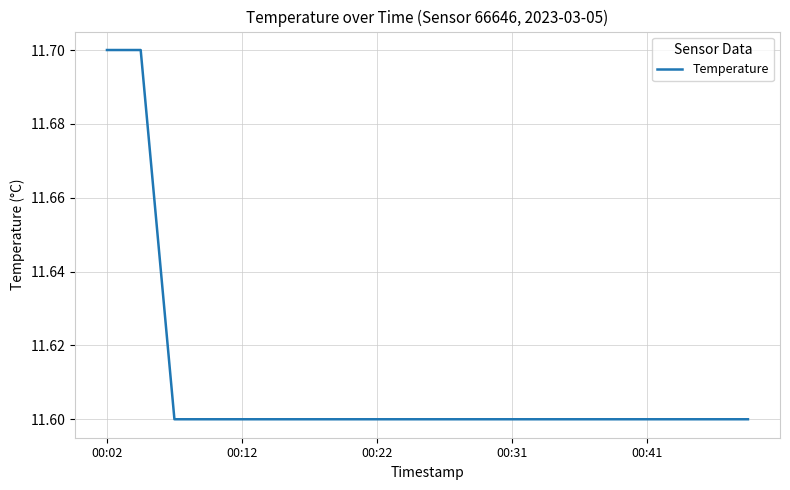

What is the minimum value shown in the chart?

11.6